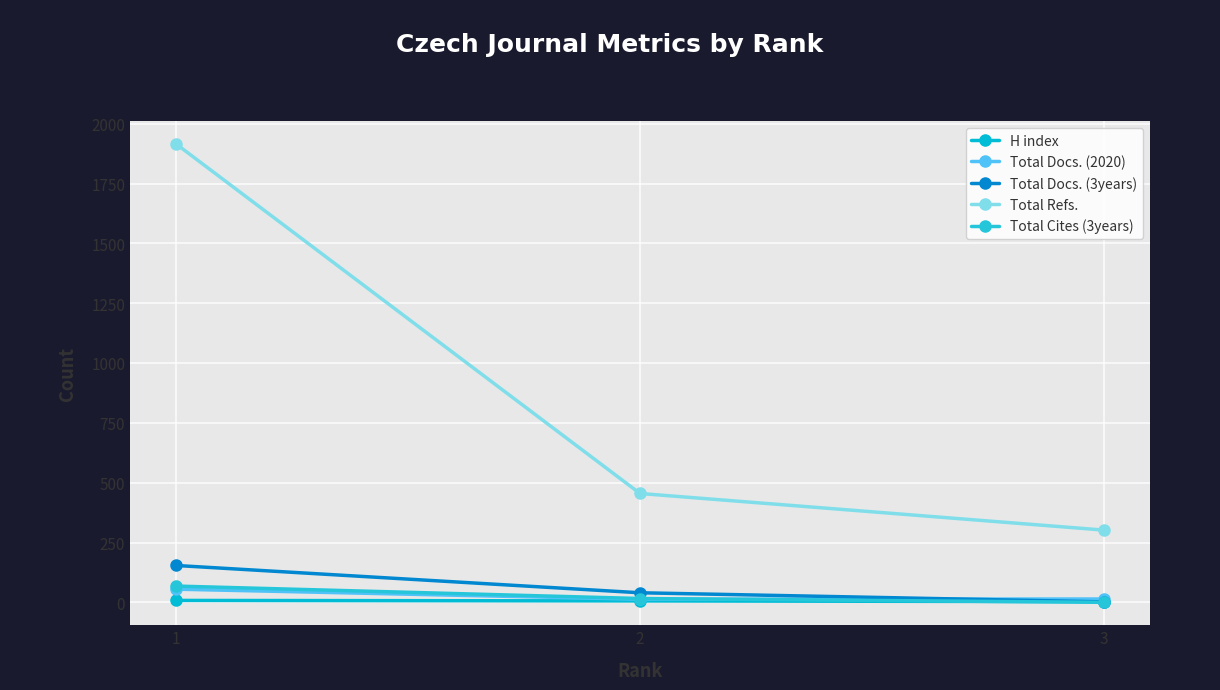

Is this an area chart (filled region under the line)?

No